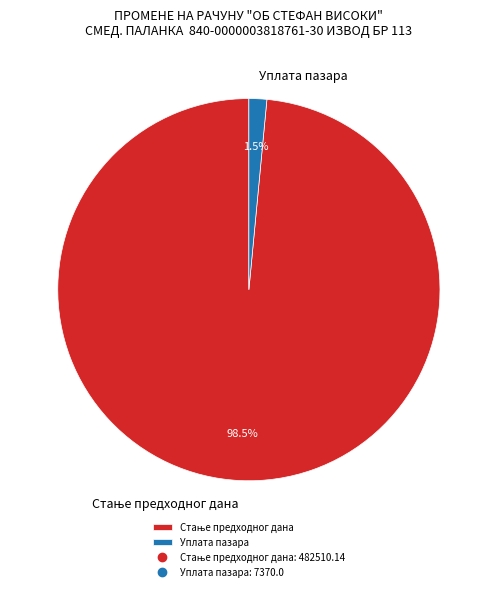

To the nearest percent, what is the average slice percentage?

50%